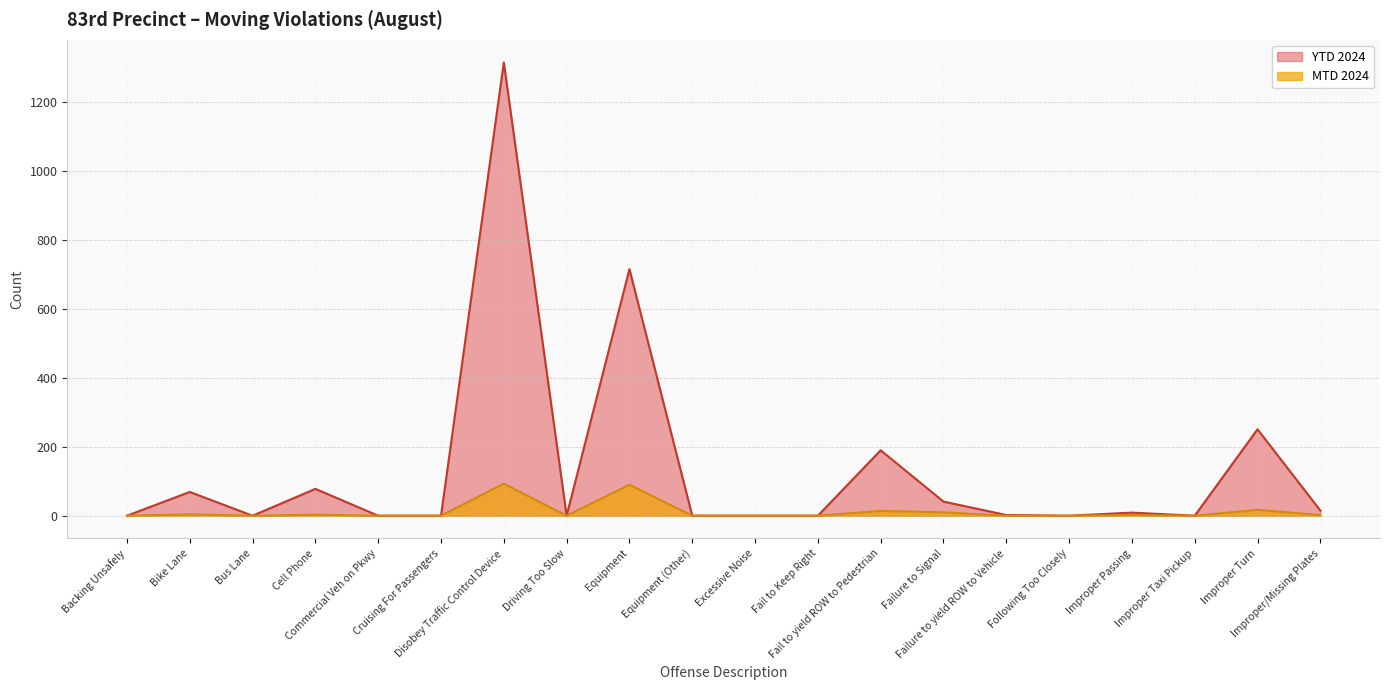

What is the sum of the YTD 2024 values at Bike Lane and Improper Turn?

320